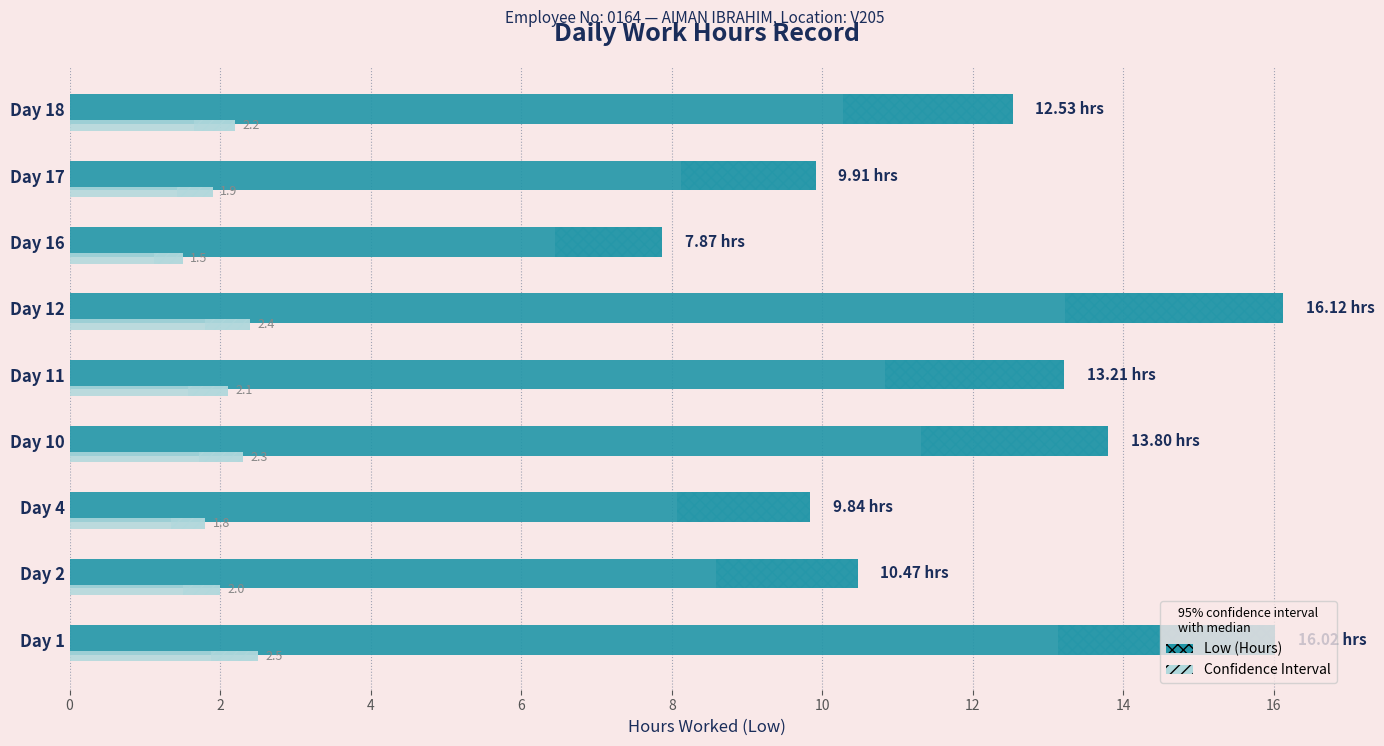

Which series has the largest range (max minus min)?

Low (Hours)